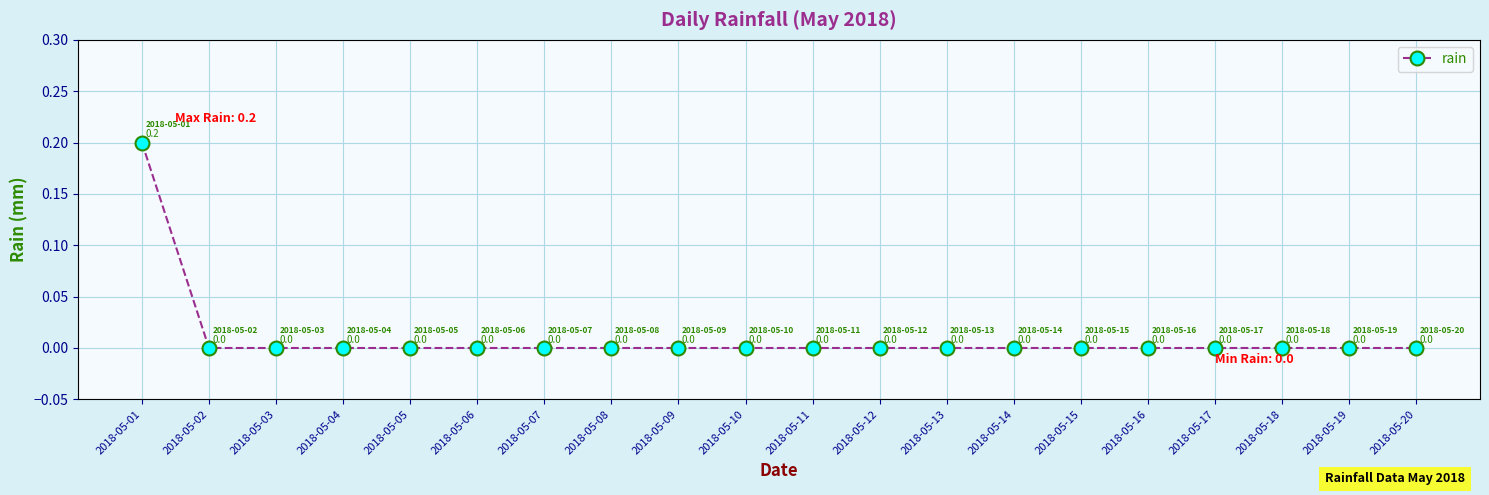

What is the change in value from 2018-05-01 to 2018-05-07?

-0.2